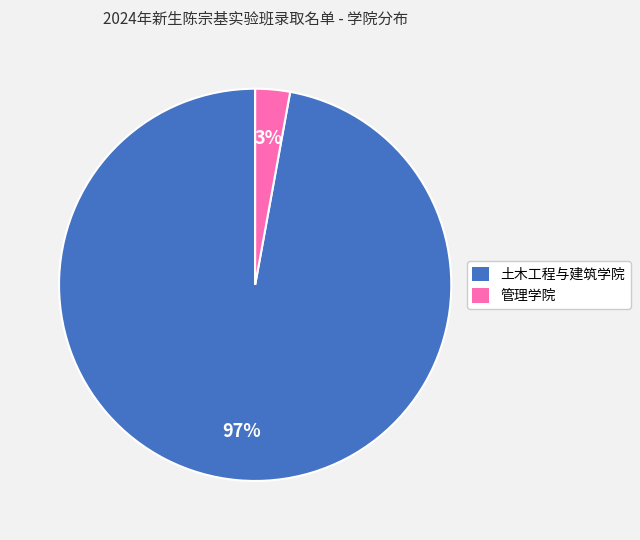

Combined, do 管理学院 and 土木工程与建筑学院 account for over 50%?

Yes